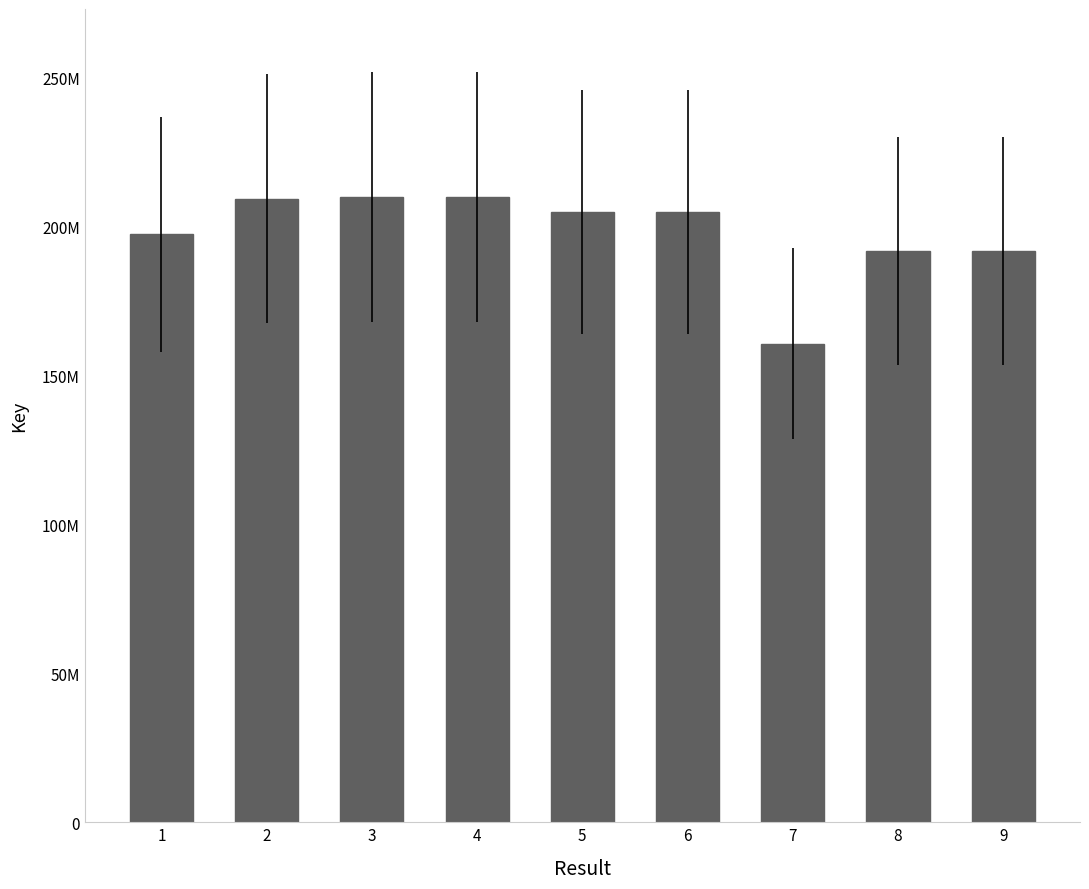

Does the chart contain any negative values?

No